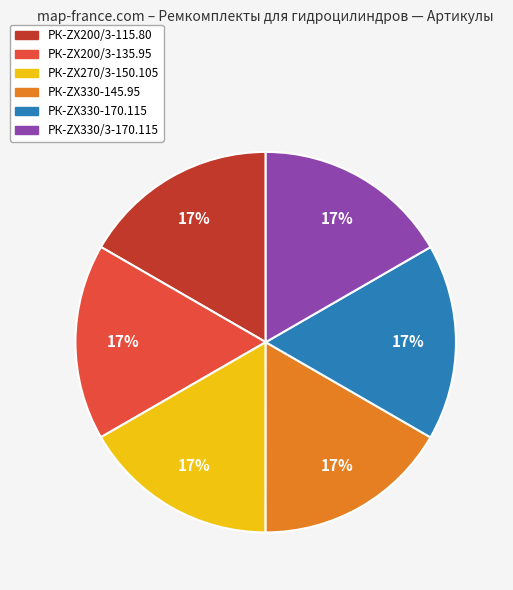

To the nearest percent, what percentage of the pie is РК-ZX330/3-170.115?

17%